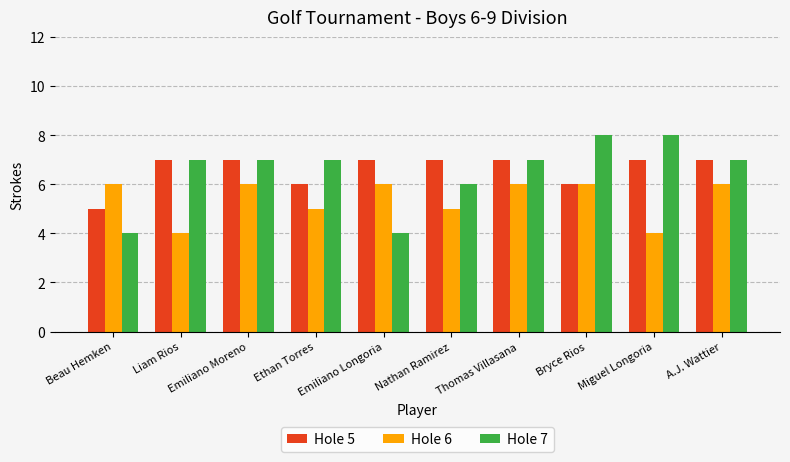

Between Nathan Ramirez and Bryce Rios, which series saw the biggest shift?

Hole 7